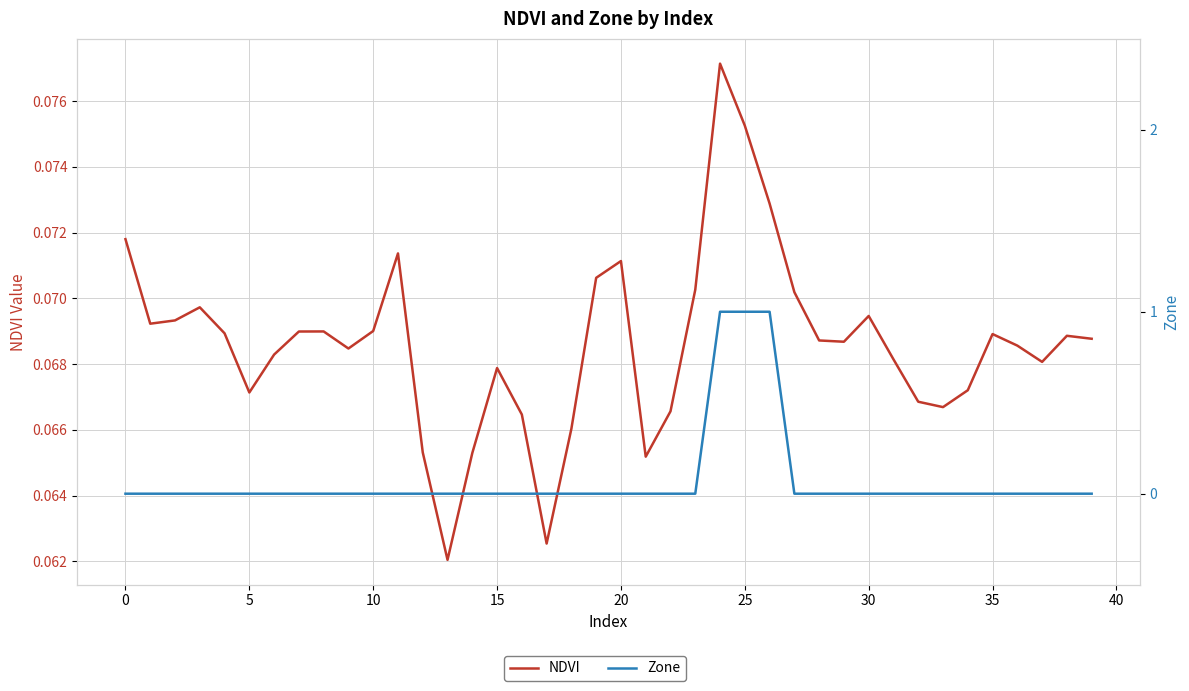

How many data points does each series have?

40